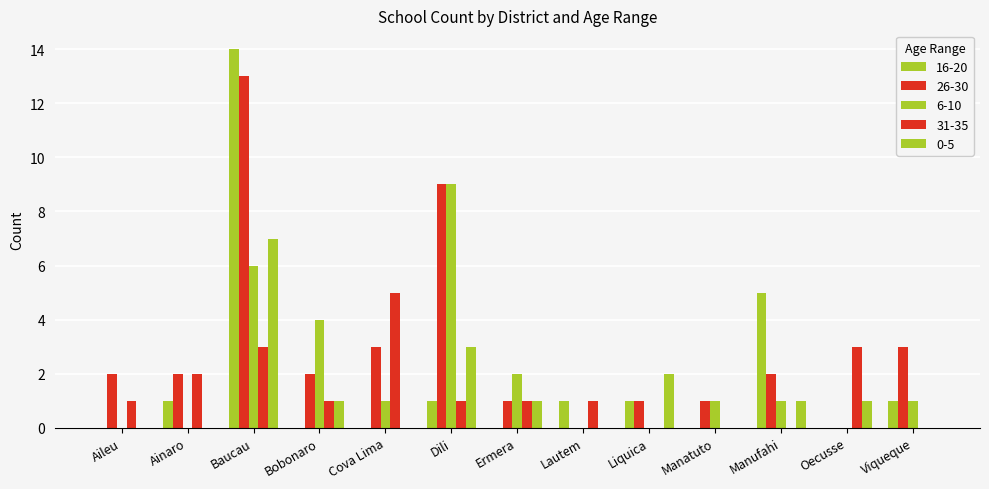

Are the bars horizontal?

No